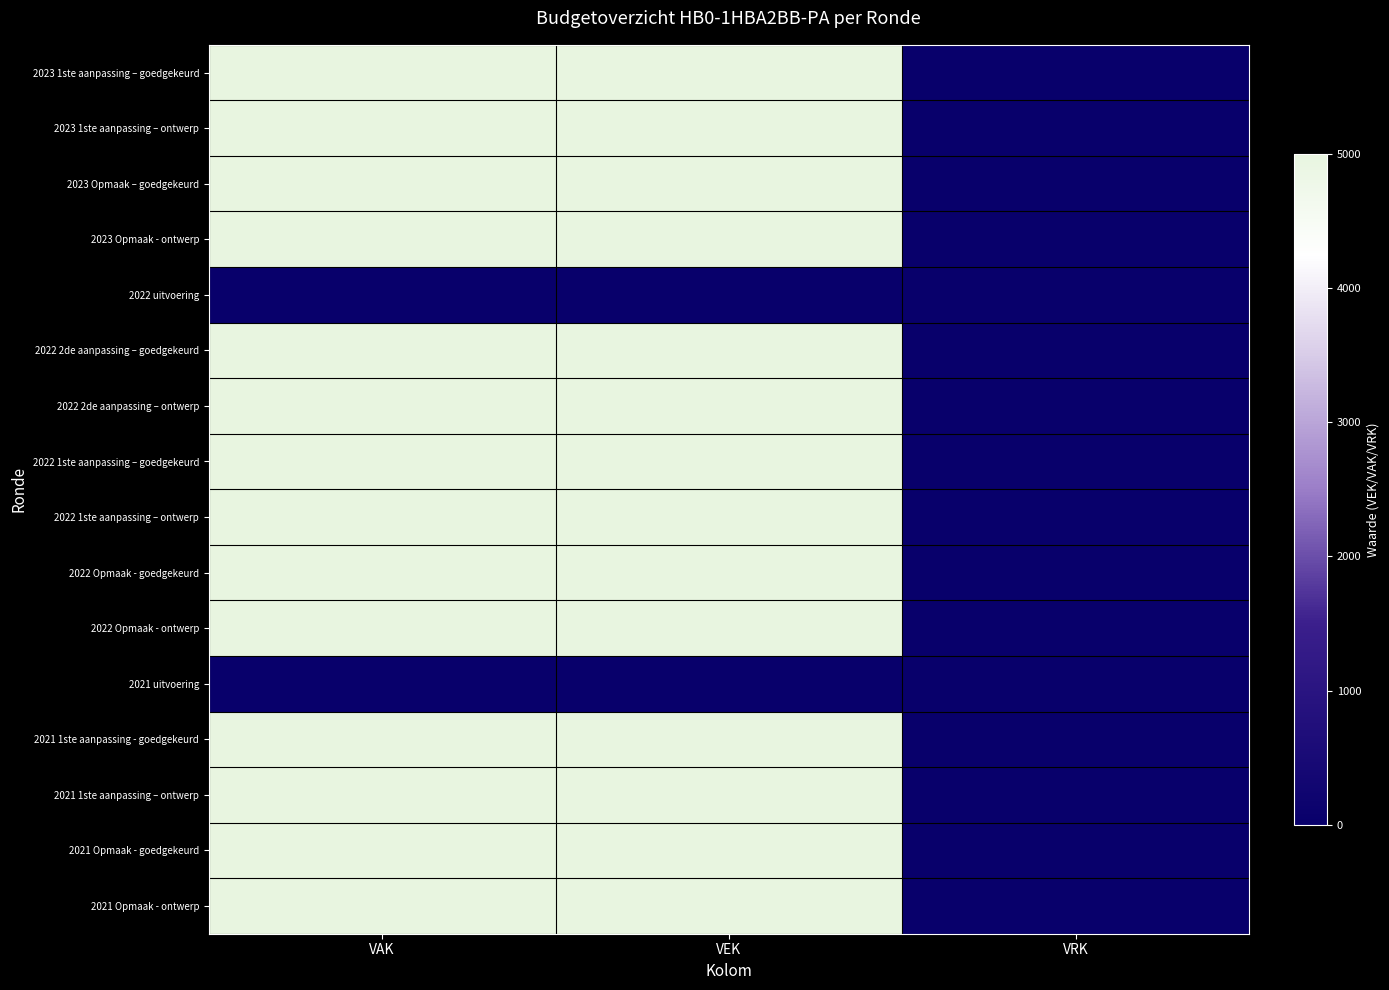

Reading left to right, extract all data points from this chart.

2023 1ste aanpassing – goedgekeurd: VAK=5000	VEK=5000	VRK=0
2023 1ste aanpassing – ontwerp: VAK=5000	VEK=5000	VRK=0
2023 Opmaak – goedgekeurd: VAK=5000	VEK=5000	VRK=0
2023 Opmaak - ontwerp: VAK=5000	VEK=5000	VRK=0
2022 uitvoering: VAK=27	VEK=27	VRK=0
2022 2de aanpassing – goedgekeurd: VAK=5000	VEK=5000	VRK=0
2022 2de aanpassing – ontwerp: VAK=5000	VEK=5000	VRK=0
2022 1ste aanpassing – goedgekeurd: VAK=5000	VEK=5000	VRK=0
2022 1ste aanpassing – ontwerp: VAK=5000	VEK=5000	VRK=0
2022 Opmaak - goedgekeurd: VAK=5000	VEK=5000	VRK=0
2022 Opmaak - ontwerp: VAK=5000	VEK=5000	VRK=0
2021 uitvoering: VAK=0	VEK=0	VRK=0
2021 1ste aanpassing - goedgekeurd: VAK=5000	VEK=5000	VRK=0
2021 1ste aanpassing – ontwerp: VAK=5000	VEK=5000	VRK=0
2021 Opmaak - goedgekeurd: VAK=5000	VEK=5000	VRK=0
2021 Opmaak - ontwerp: VAK=5000	VEK=5000	VRK=0